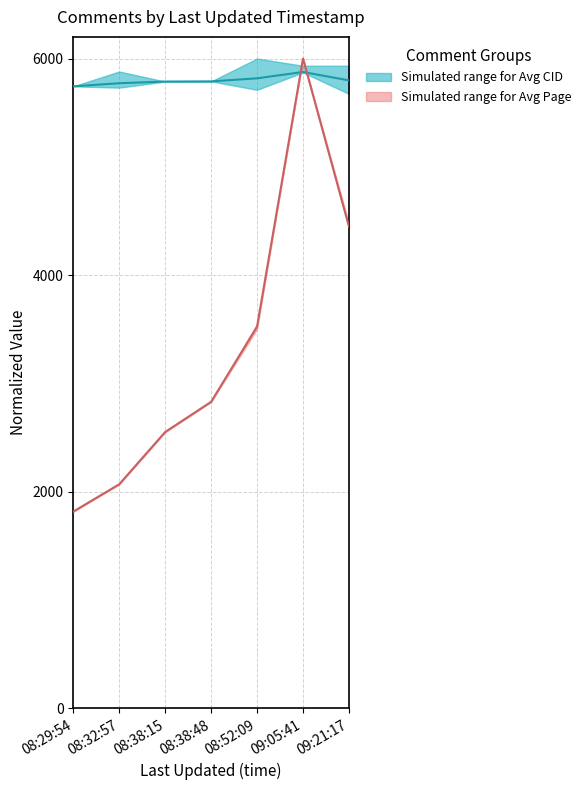

Which category has the highest value in the Avg CID series?

09:05:41